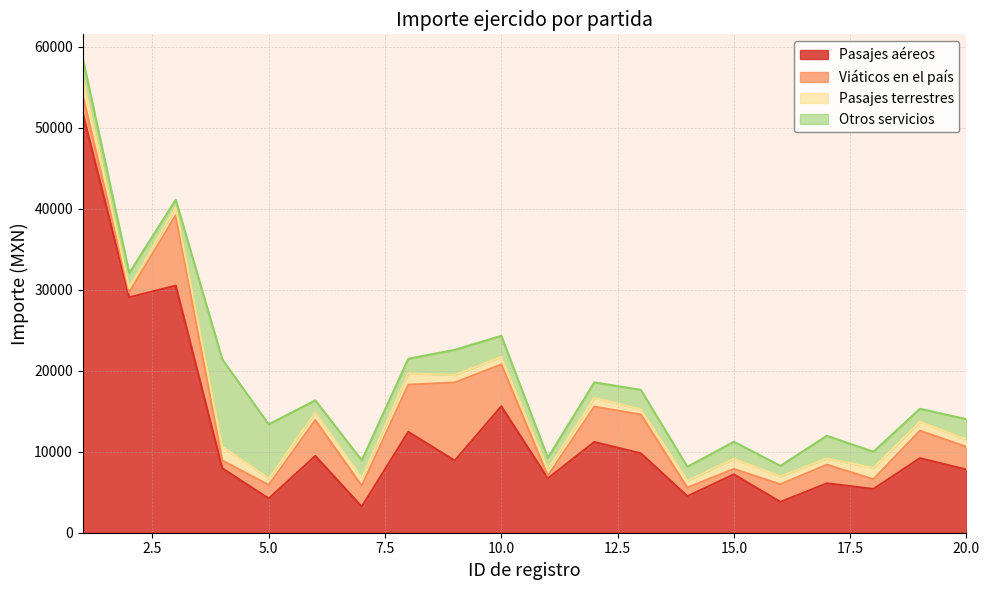

What is the lowest value of the Pasajes terrestres series?

530.0